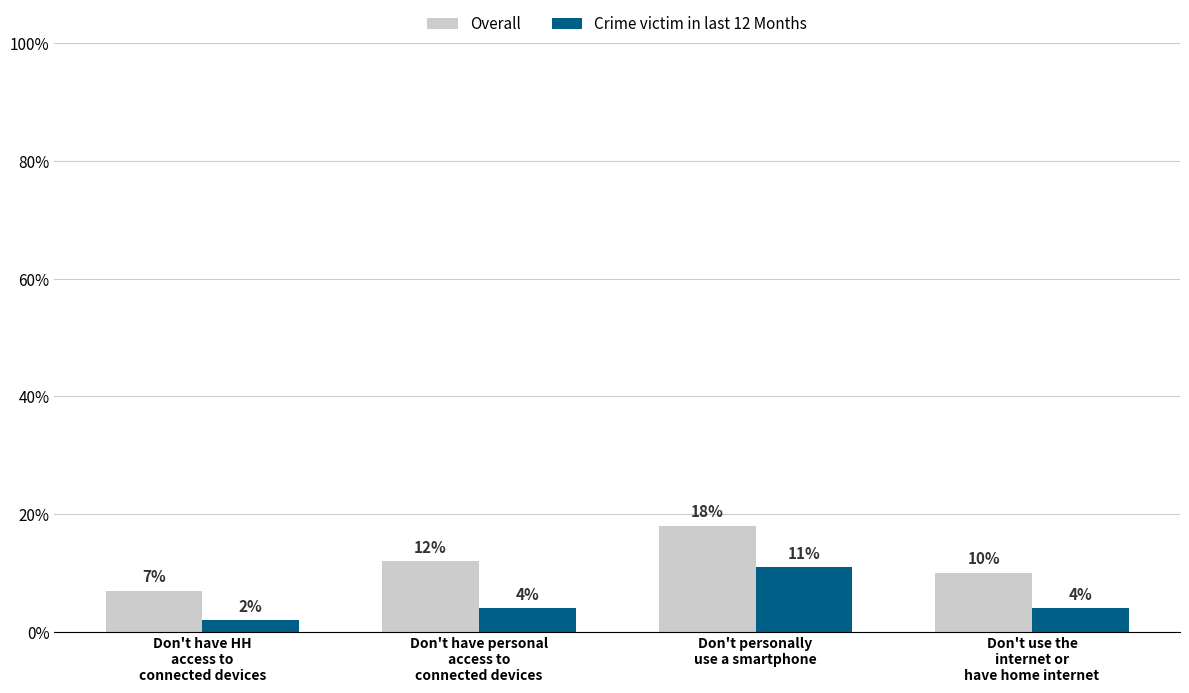

Does the chart contain any negative values?

No